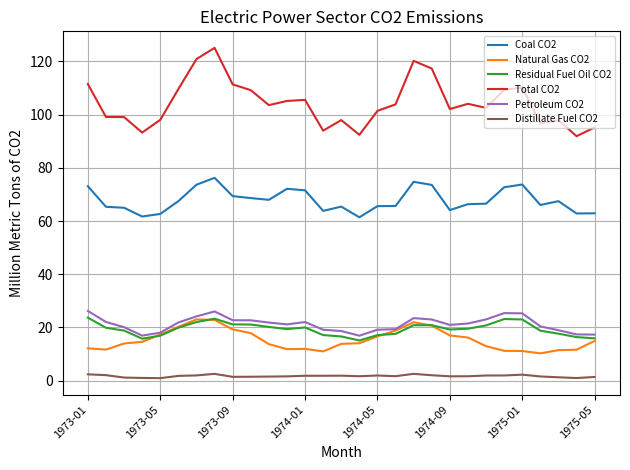

True or false: Distillate Fuel CO2 and Coal CO2 cross at least once.

False